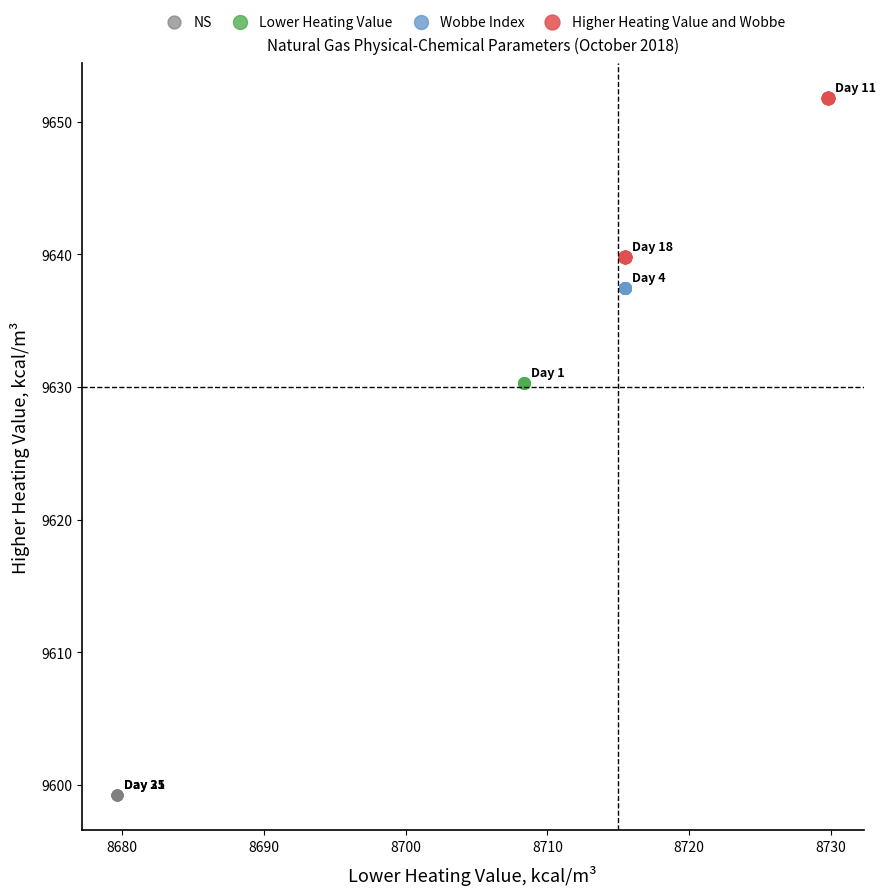

Which series contains the lowest Y value?

NS